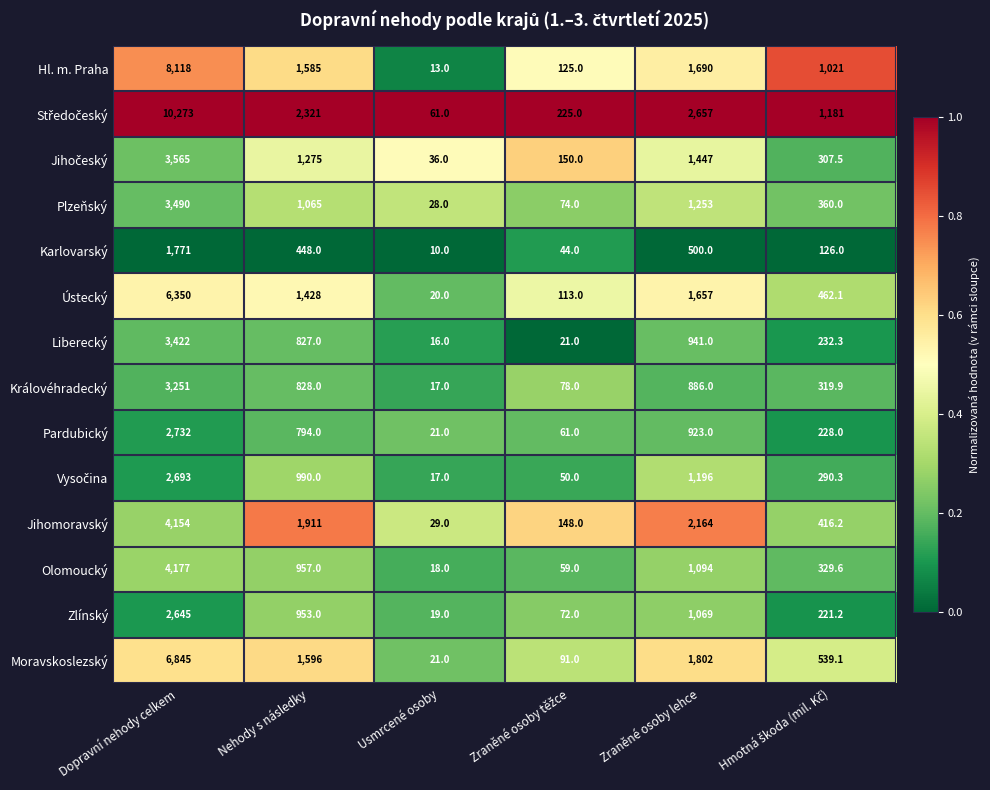

Is the value of Zlínský at Zraněné osoby lehce greater than the value of Liberecký at Dopravní nehody celkem?

No